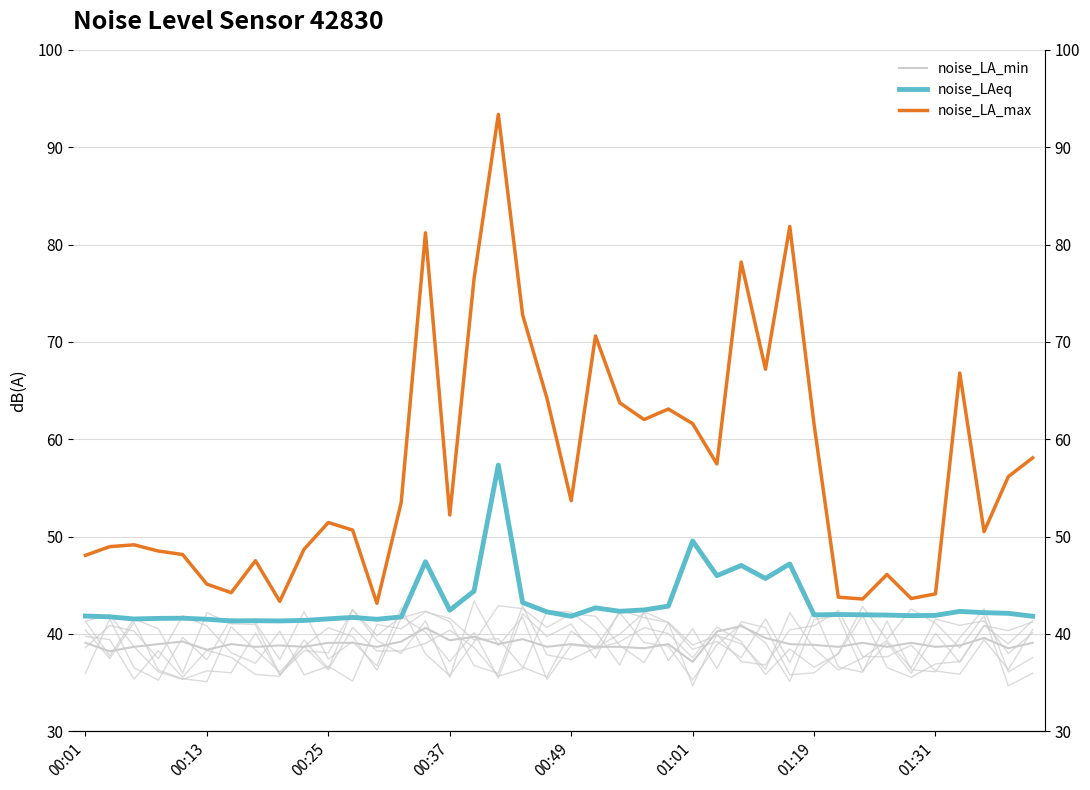

What is the difference between the maximum and second lowest values in the noise_LA_max series?

50.0